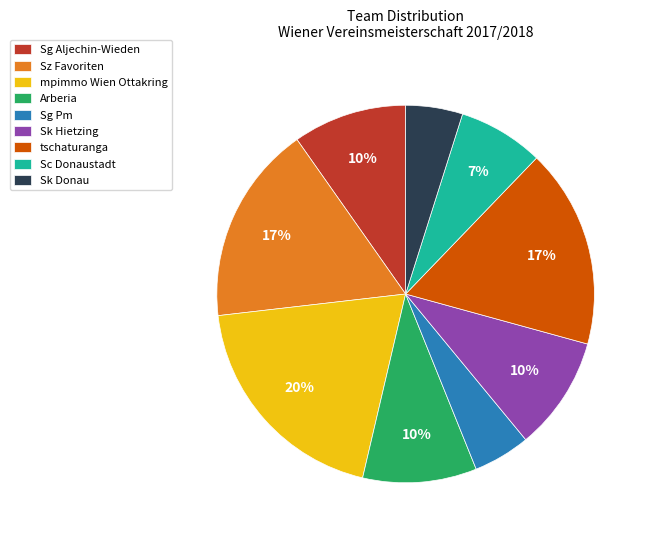

To the nearest percent, what portion does Sg Pm represent?

5%